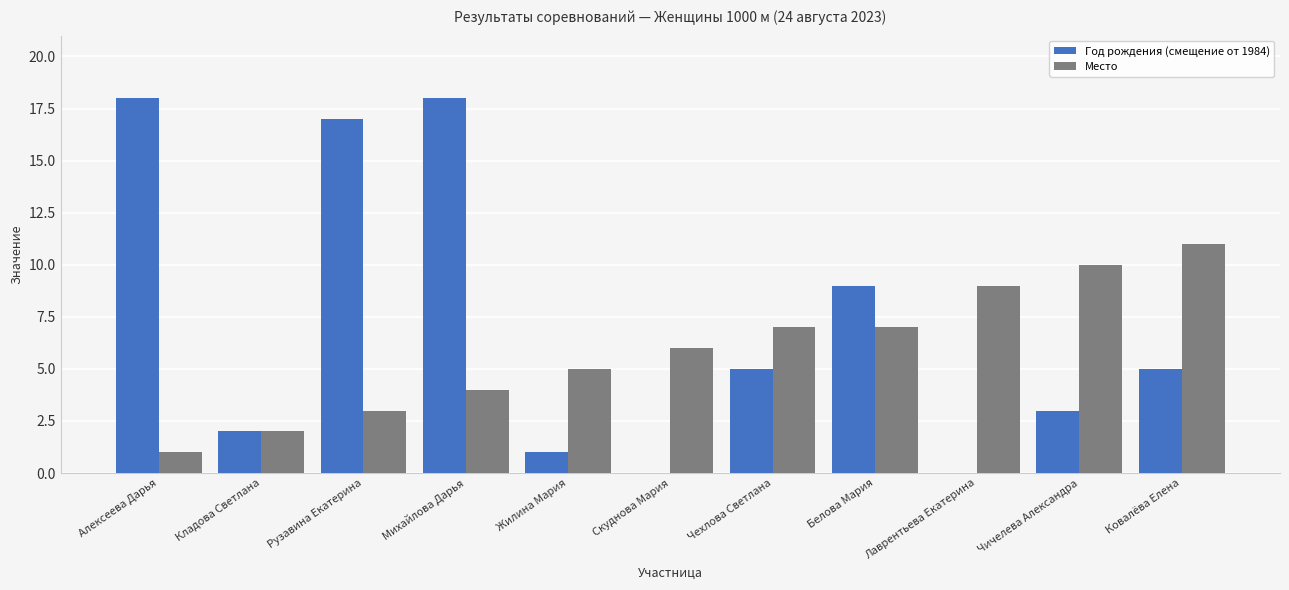

True or false: Год рождения (смещение от 1984) has a value of 25 at Михайлова Дарья.

False